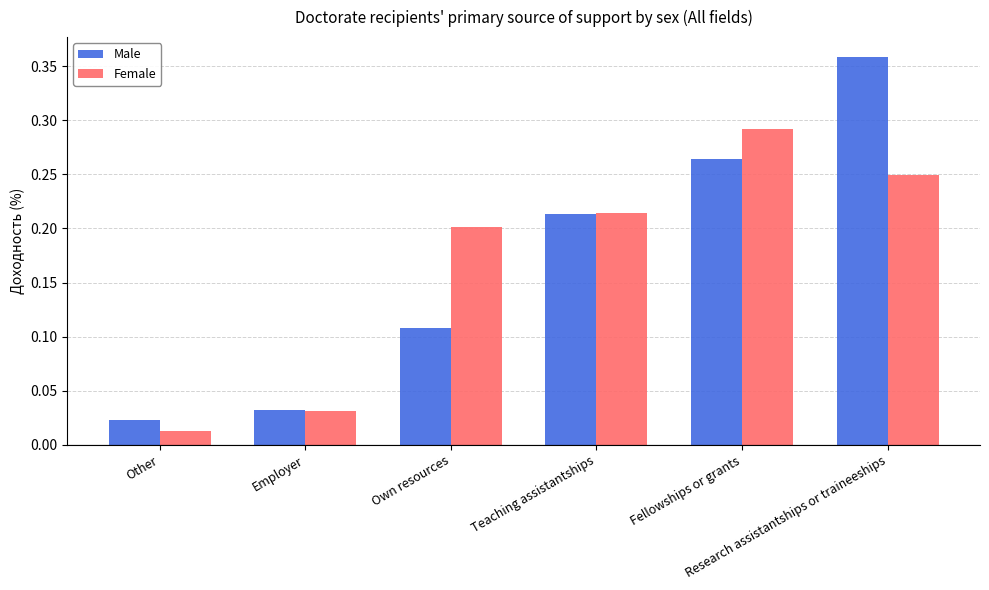

What is the sum of all Female values?

1.0